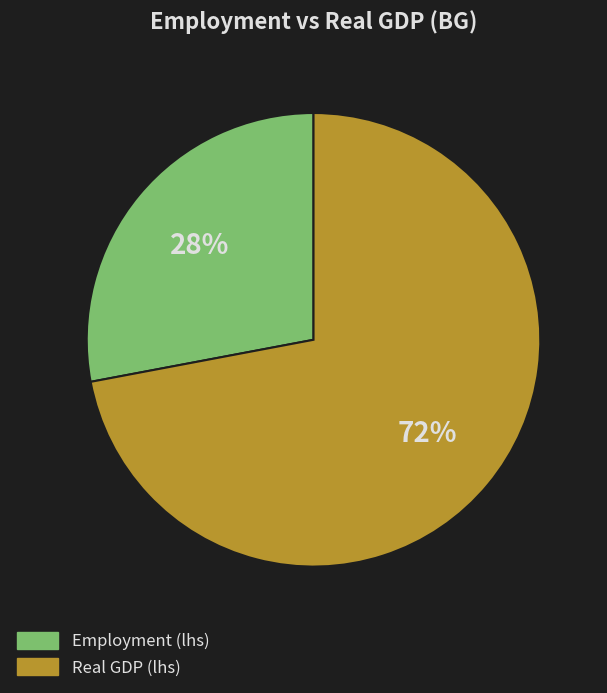

To the nearest percent, what is the average slice percentage?

50%